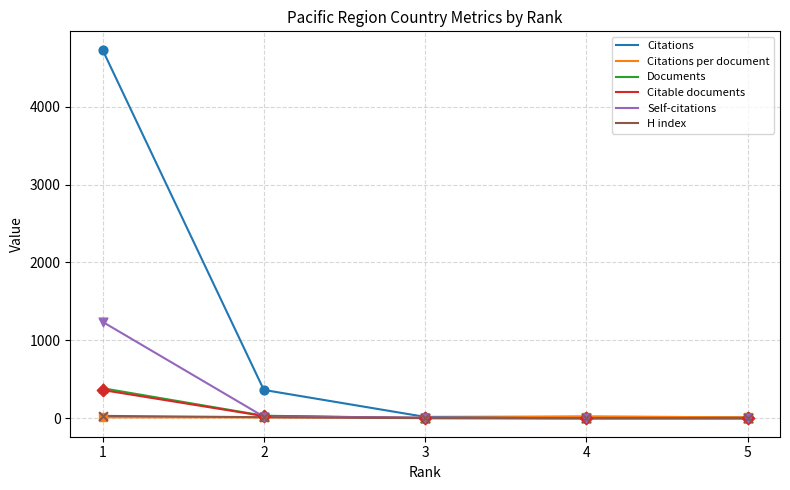

What is the highest value of the Citable documents series?

363.0